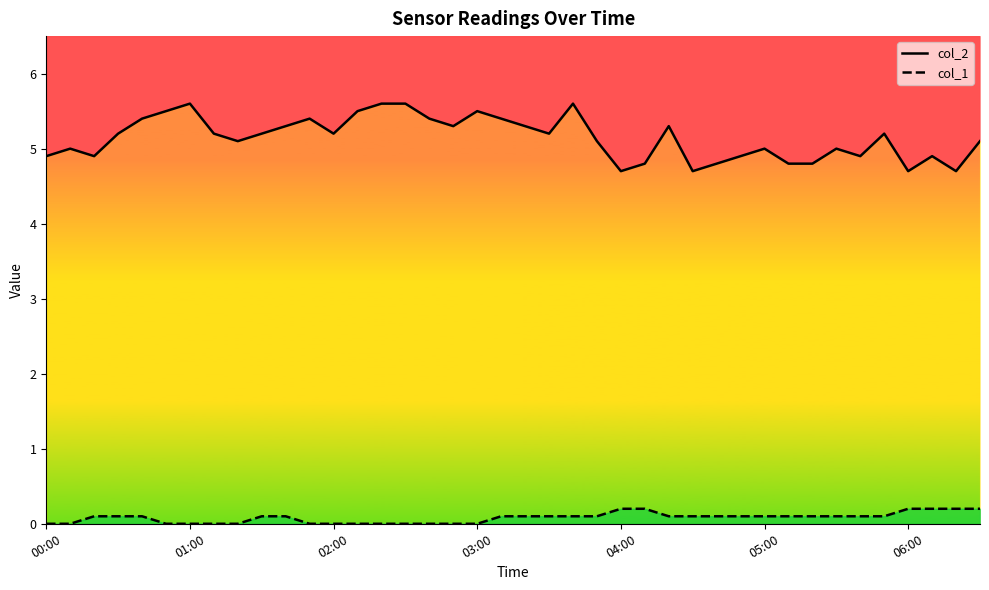

What is the spread (max minus min) of values at 22?

5.5